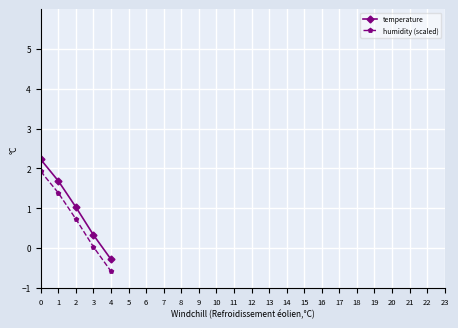

What is the maximum value shown in the chart?

2.2